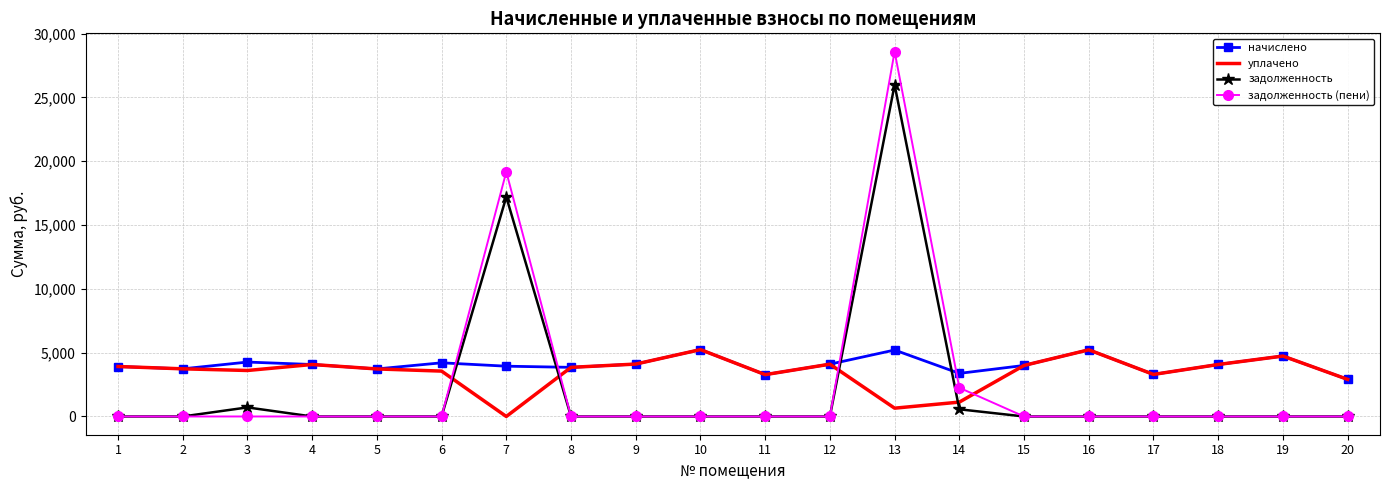

What are all the series names shown in the legend?

начислено, уплачено, задолженность, задолженность (пени)